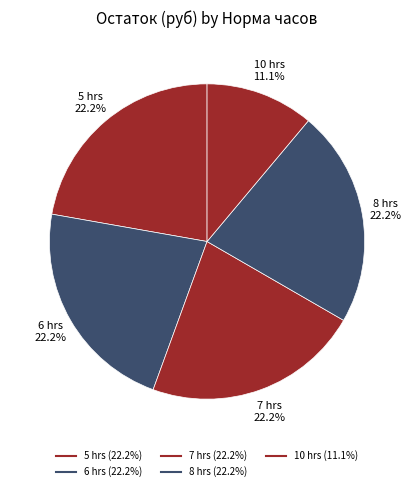

Count the number of slices in the pie.

5